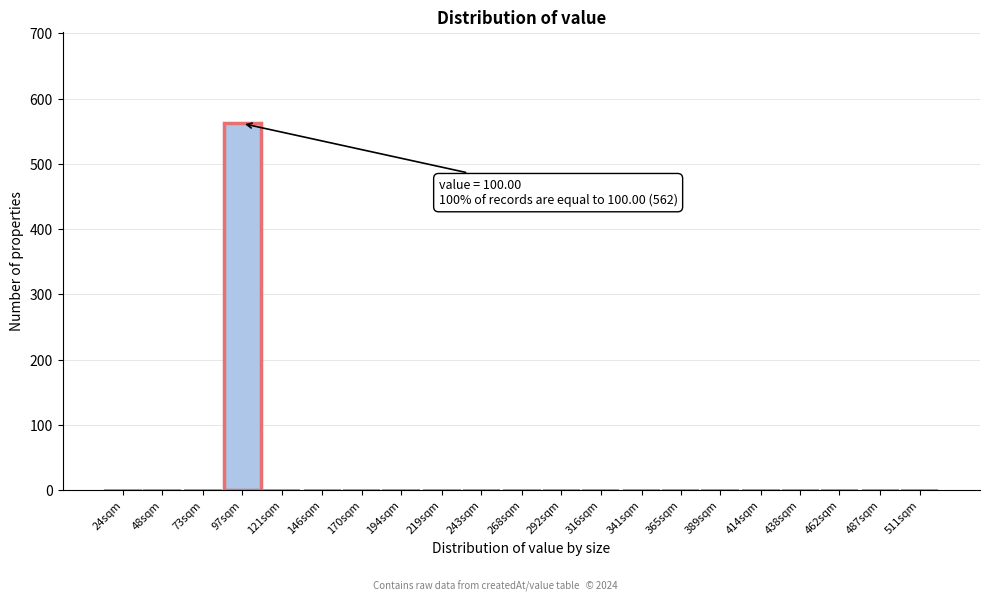

Reading left to right, transcribe all the data shown in this chart.

24sqm=0	48sqm=0	73sqm=0	97sqm=562	121sqm=0	146sqm=0	170sqm=0	194sqm=0	219sqm=0	243sqm=0	268sqm=0	292sqm=0	316sqm=0	341sqm=0	365sqm=0	389sqm=0	414sqm=0	438sqm=0	462sqm=0	487sqm=0	511sqm=0